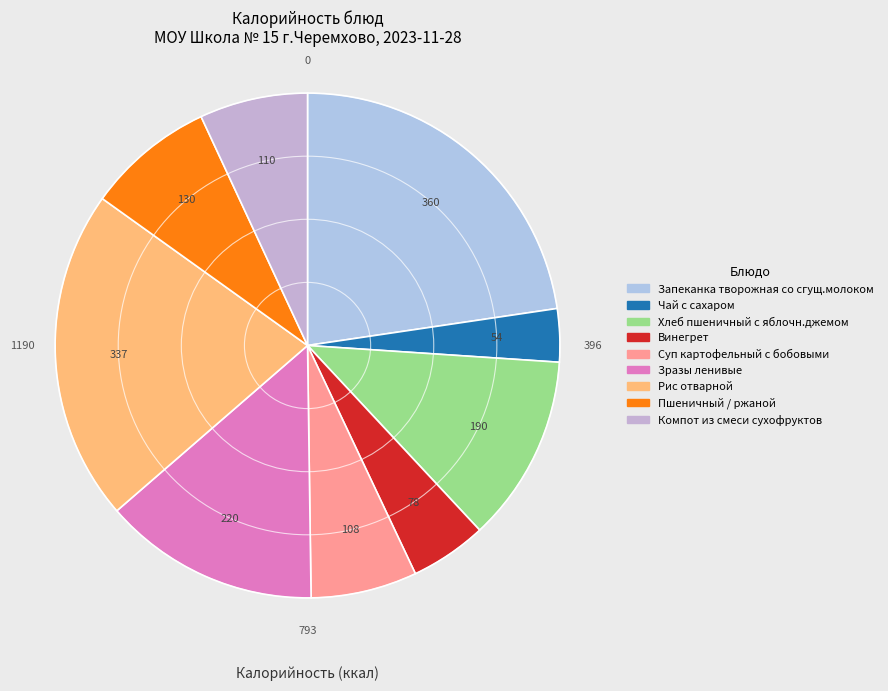

To the nearest percent, what is the difference between the largest and smallest slice percentages?

19%